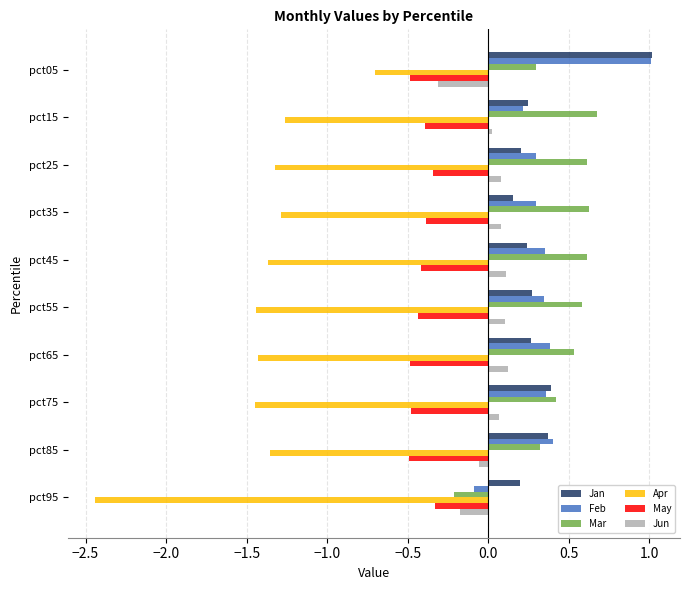

At how many categories does at least one series exceed -1?

10